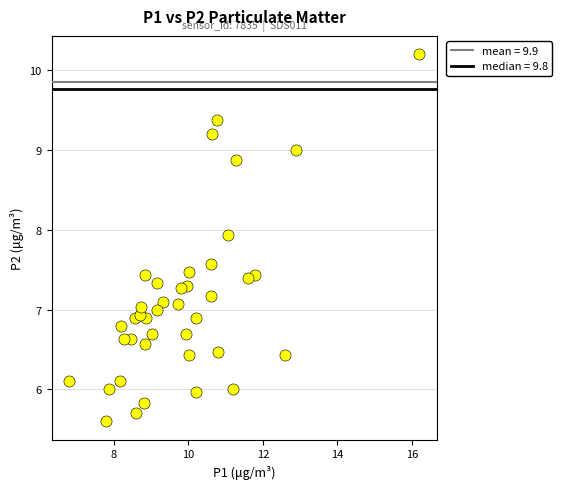

What is the range of X values (max minus min)?

9.4